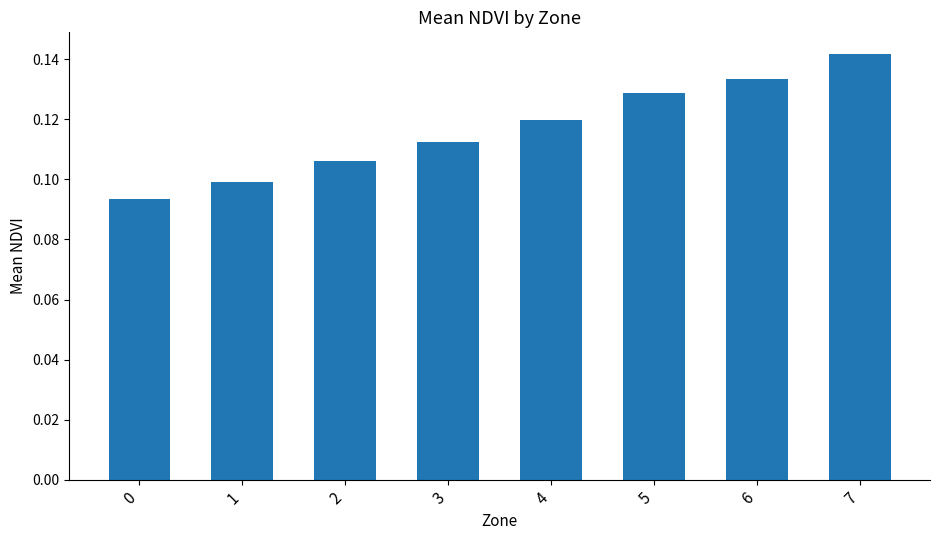

What is the sum of all values?

0.9